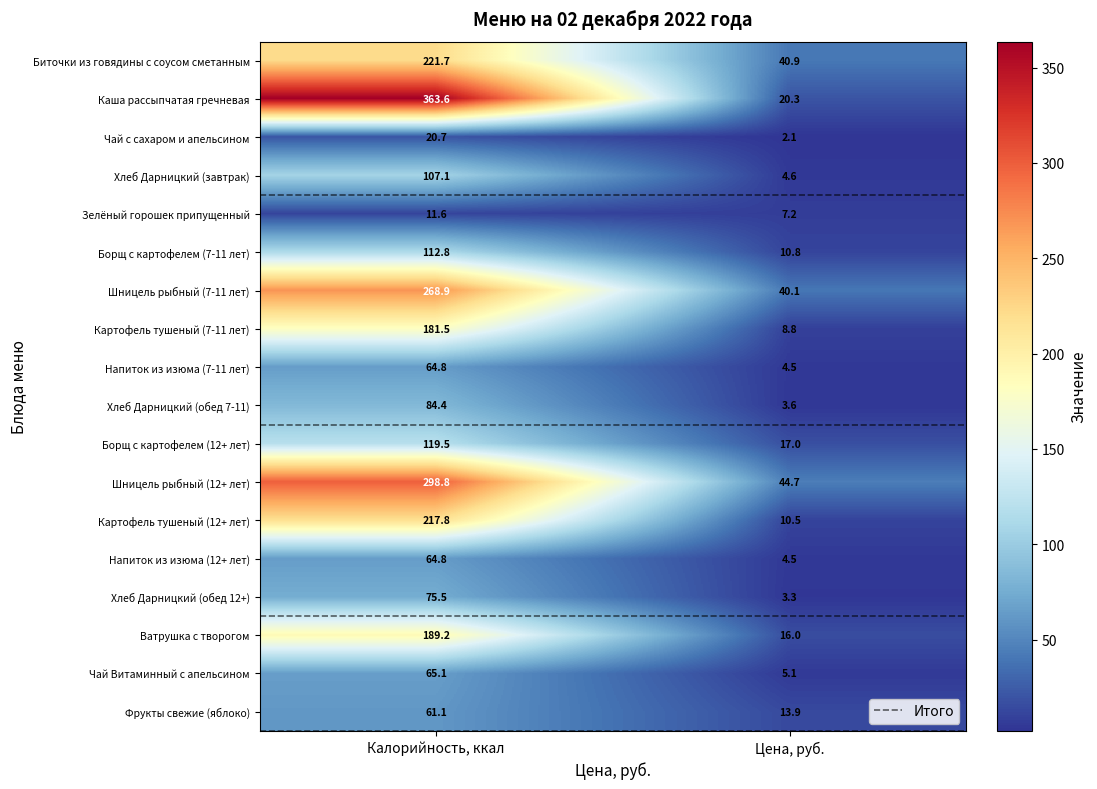

Read the Напиток из изюма (12+ лет) value at Цена, руб..

4.5